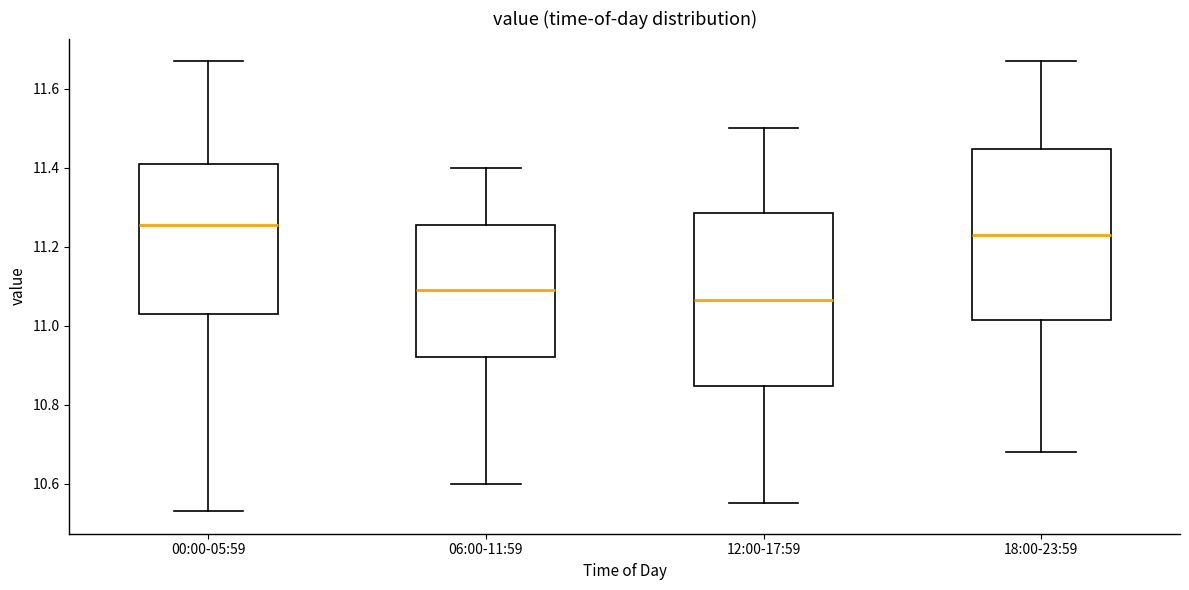

Reading left to right, read every box against the y-axis: the position of its median line, the range the box covers, and the ends of its whiskers. The values are not printed on the chart, so give them approximately, as read against the axis.

00:00-05:59: median 11.26, box 11.04 to 11.42, whiskers 10.54 to 11.68
06:00-11:59: median 11.10, box 10.92 to 11.26, whiskers 10.60 to 11.40
12:00-17:59: median 11.06, box 10.84 to 11.28, whiskers 10.56 to 11.50
18:00-23:59: median 11.24, box 11.02 to 11.44, whiskers 10.68 to 11.68